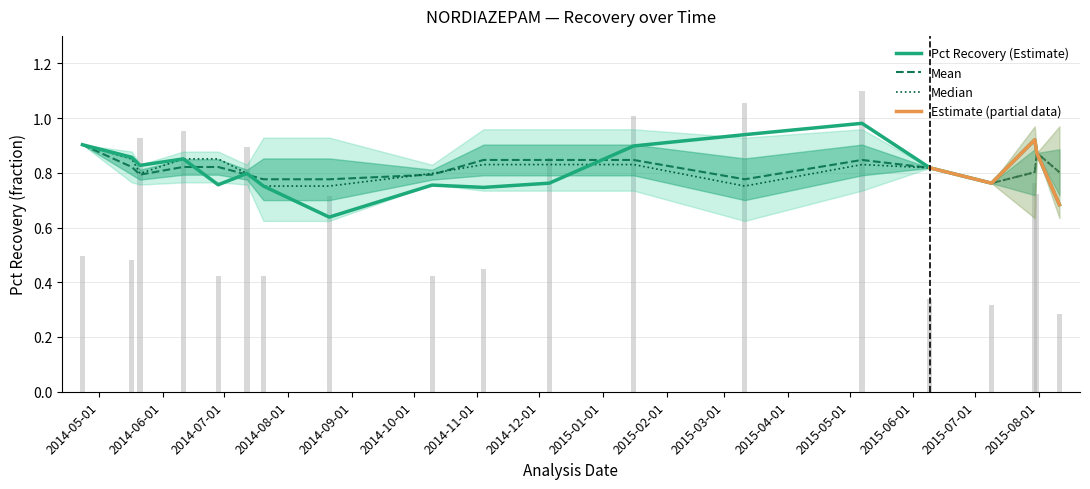

What is the minimum value for Mean?

0.8